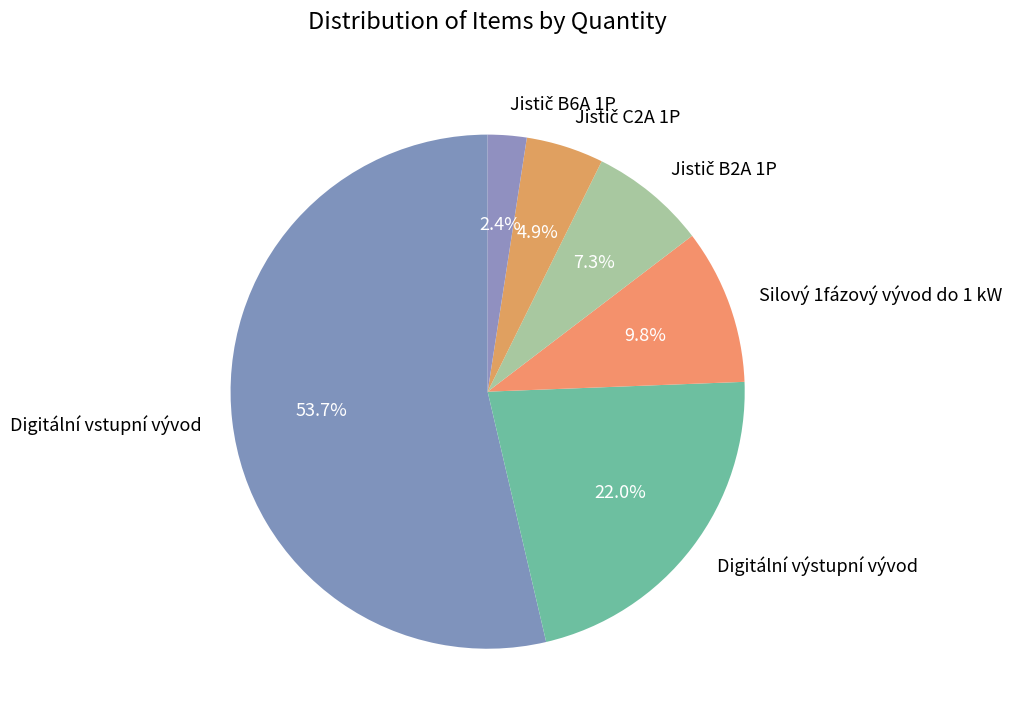

Approximately how many times larger is the value at Digitální výstupní vývod compared to Digitální vstupní vývod?

0.4